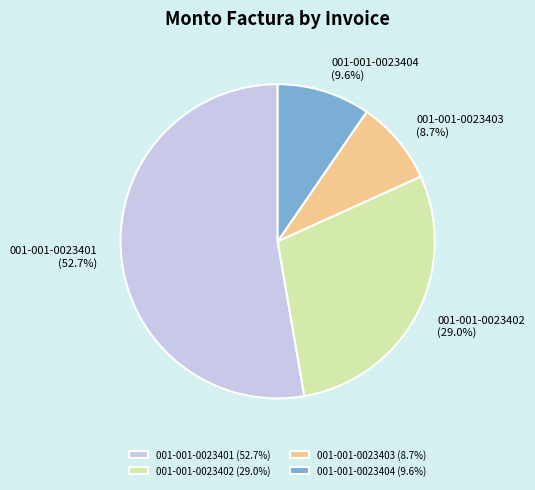

To the nearest percent, what is the difference between the 001-001-0023404 and 001-001-0023401 slice percentages?

43%